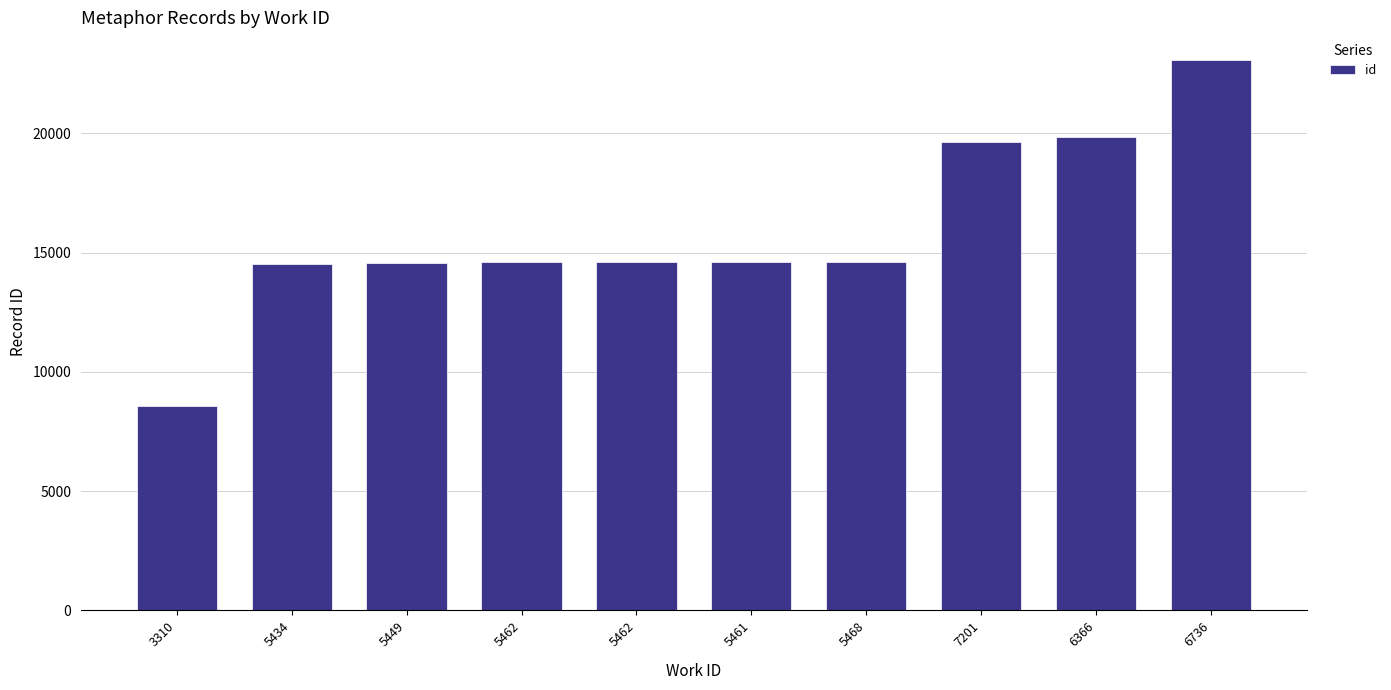

Does the chart contain any negative values?

No